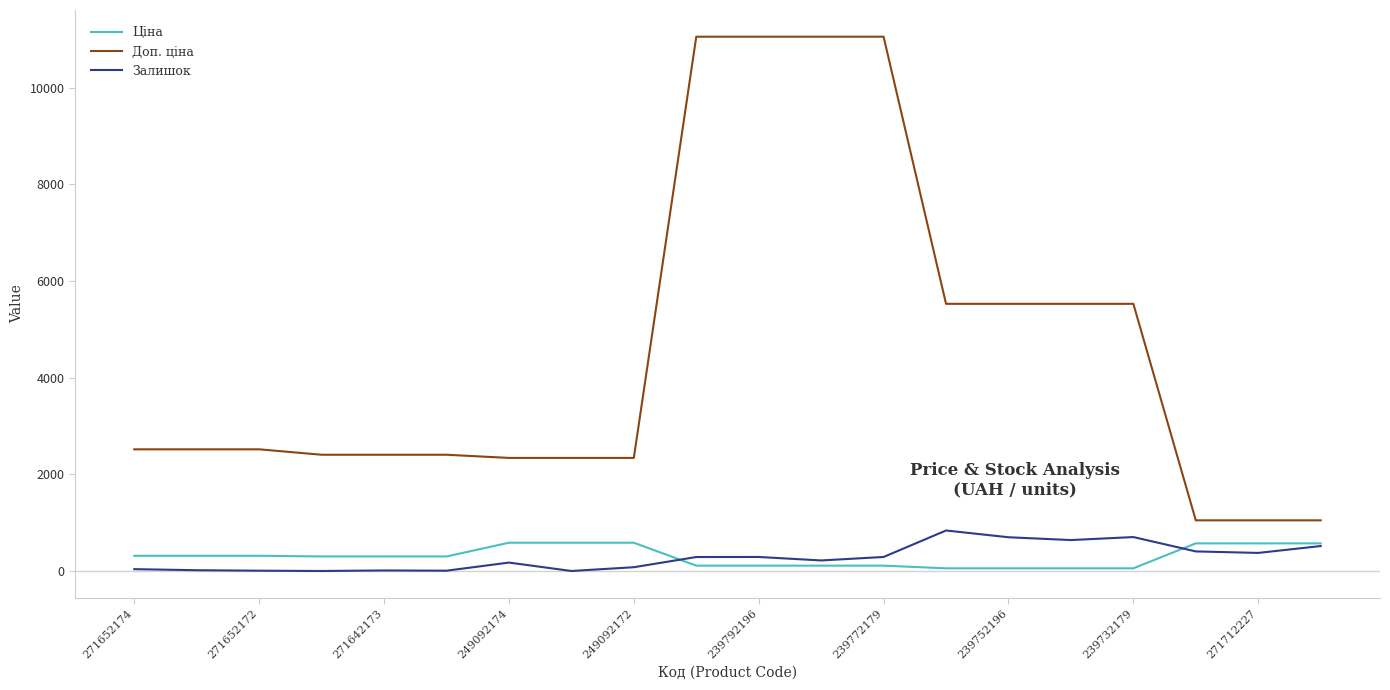

Which series has the largest total across all categories?

Доп. ціна